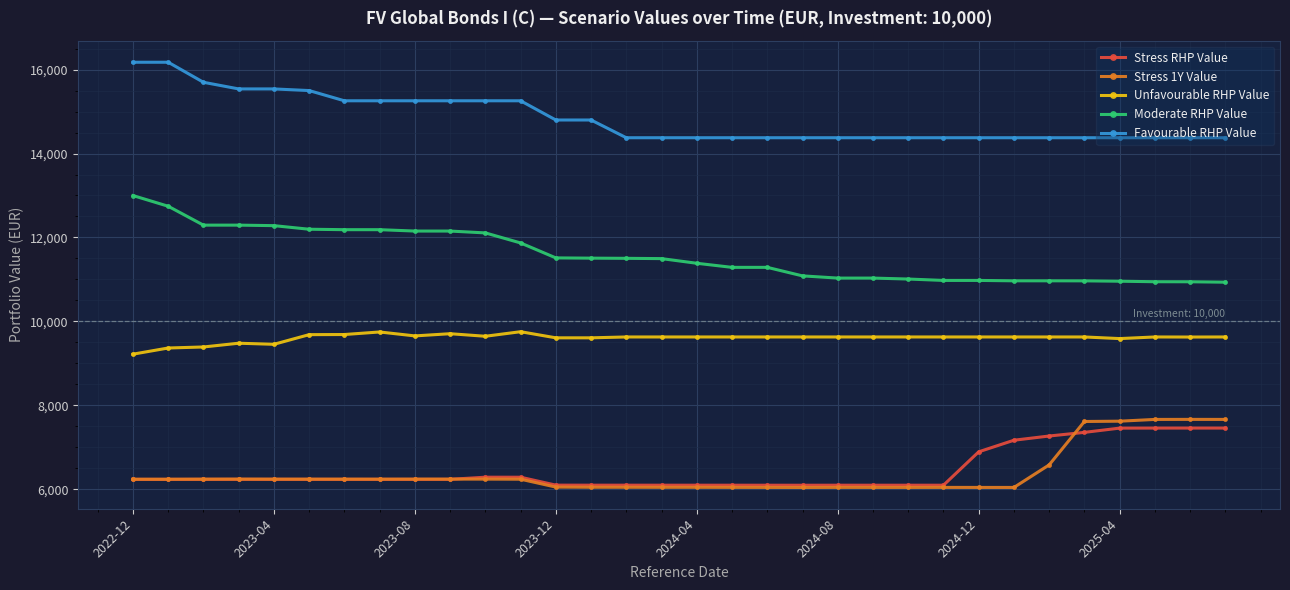

What is the maximum value for Moderate RHP Value?

12998.8